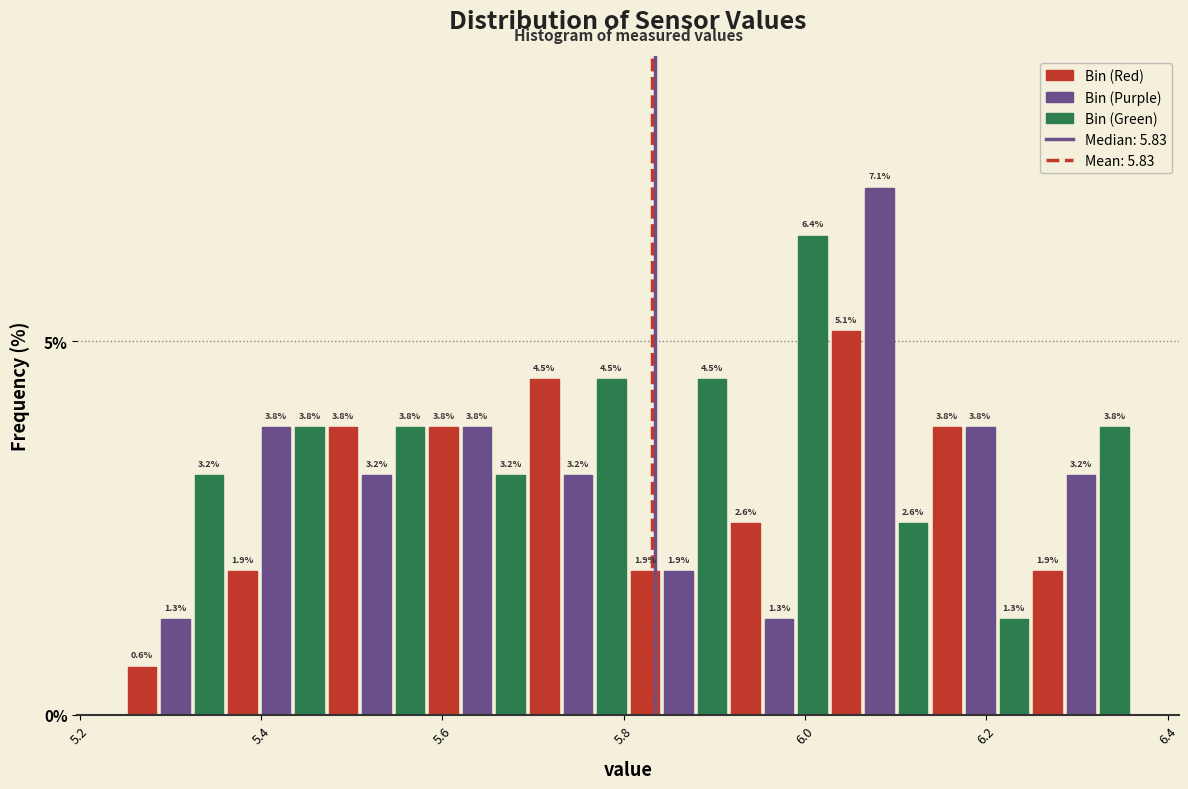

Around what value on the x-axis is the tallest bar? Give the approximate position of its centre, as read against the axis.

6.08